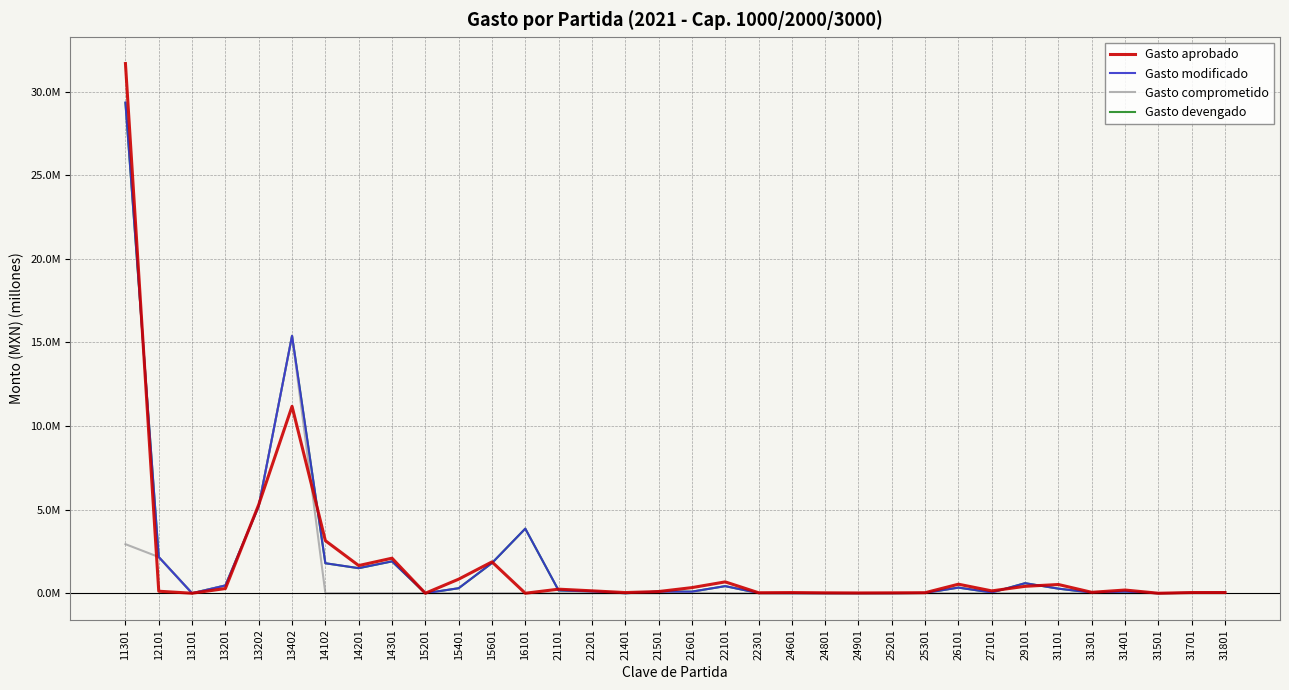

Does the chart display data point markers on the line(s)?

No